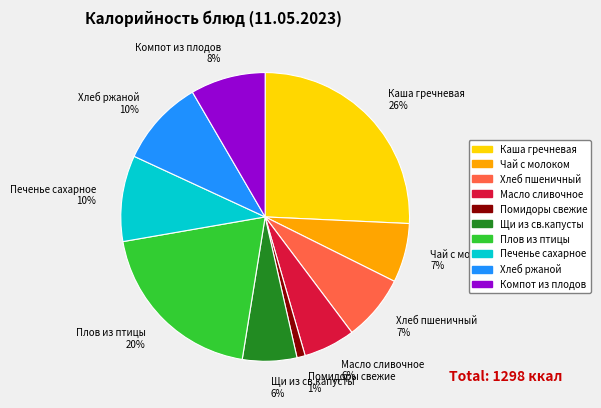

Which category has the smallest portion of the pie?

Помидоры свежие